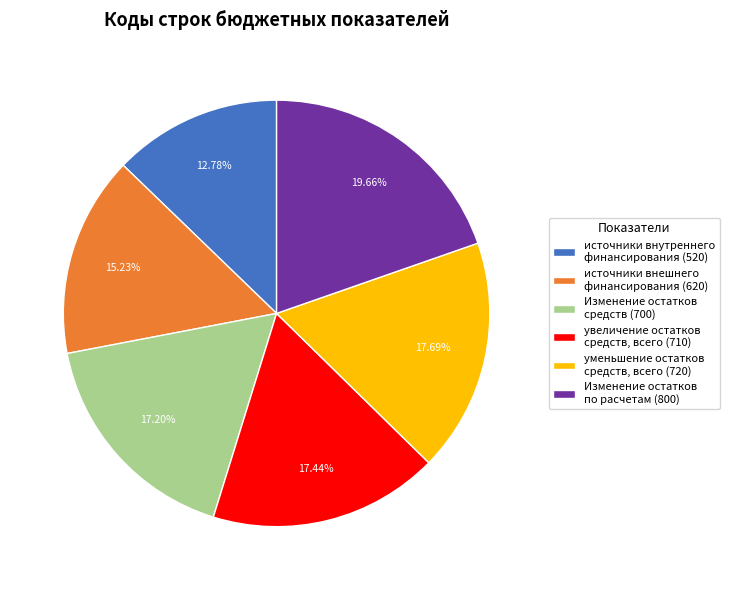

Is there a majority slice in this chart?

No